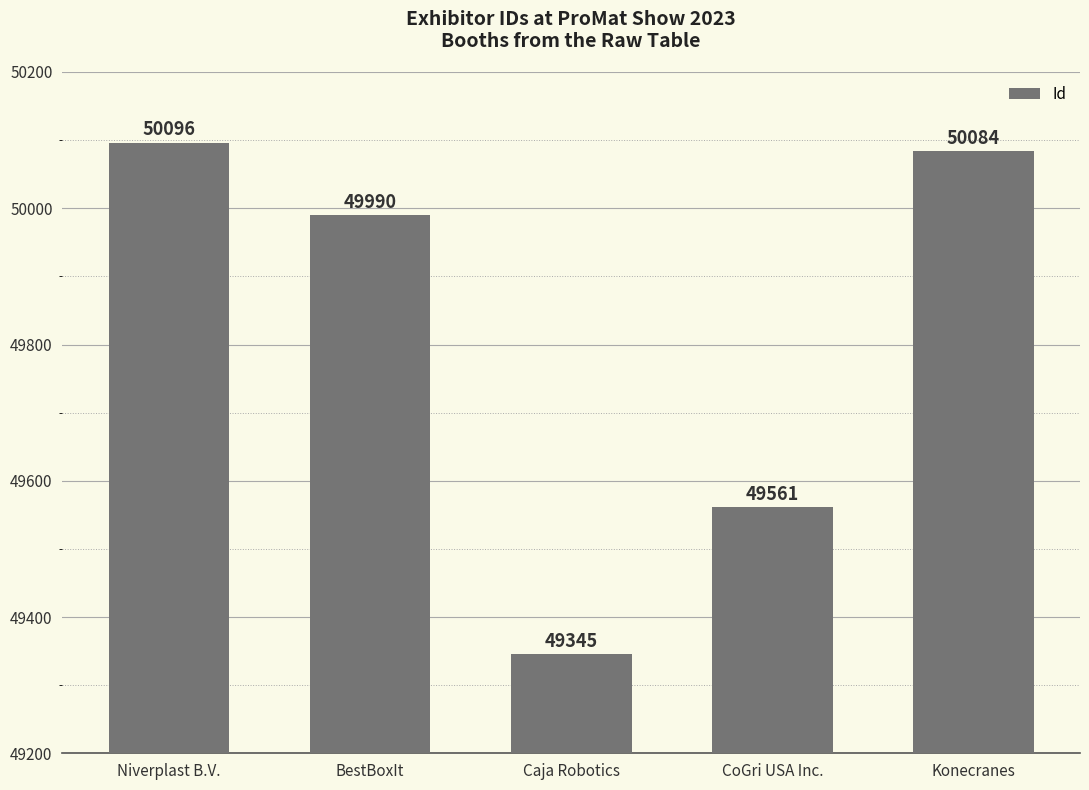

Which label corresponds to the smallest value in the chart?

Caja Robotics